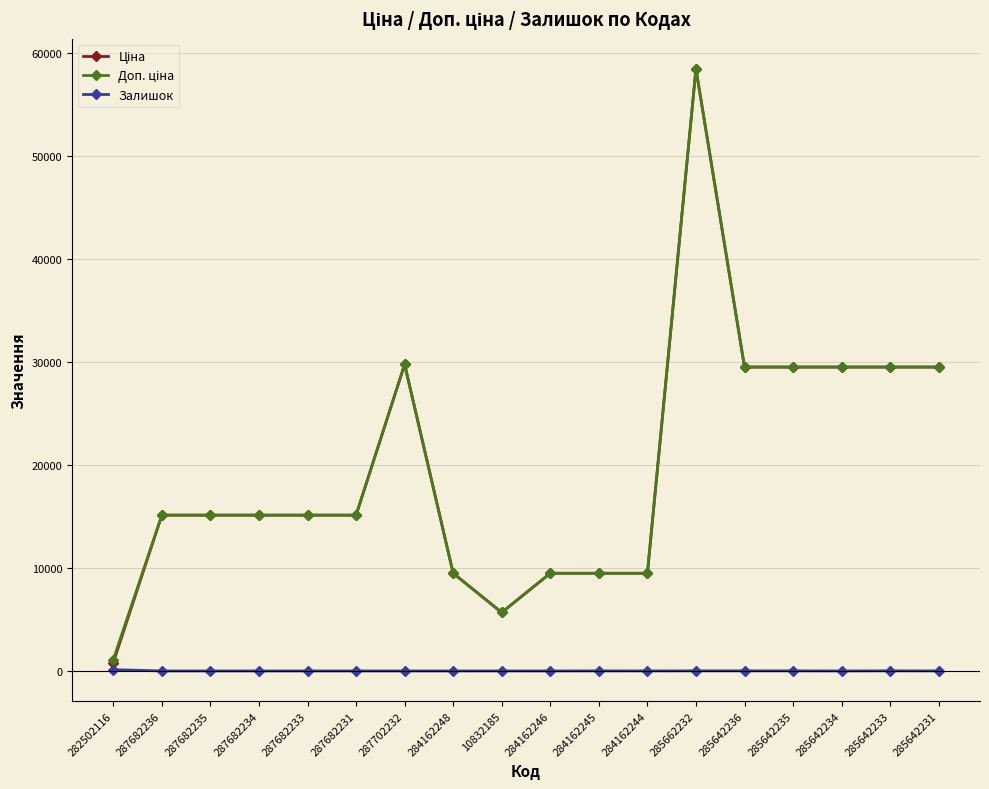

At which category is the sum across all series the highest?

285662232